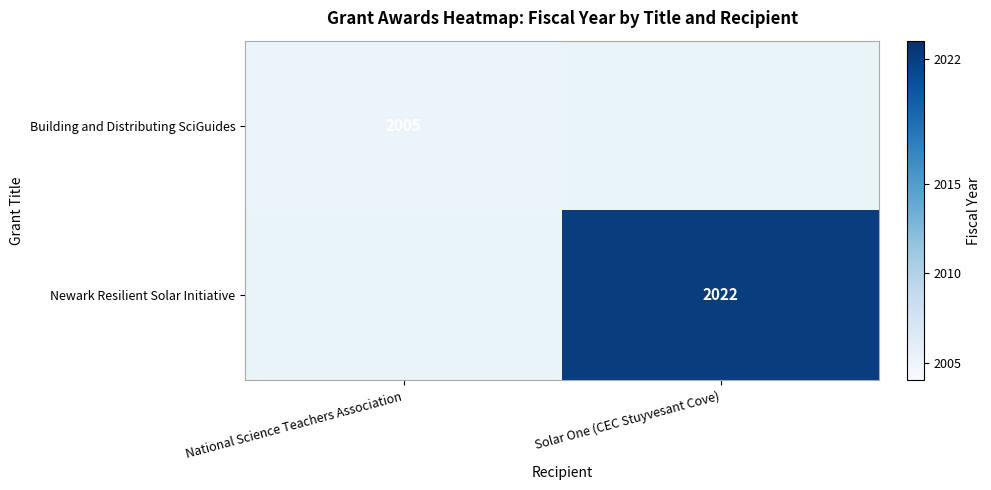

Is it true that Newark Resilient Solar Initiative equals 3416 at Solar One (CEC Stuyvesant Cove)?

False